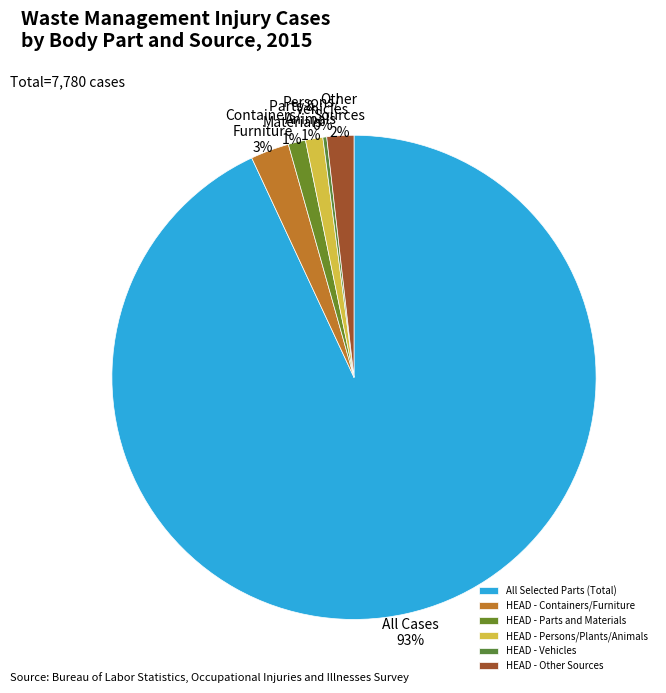

True or false: HEAD - Parts and Materials accounts for 1% of the total.

True